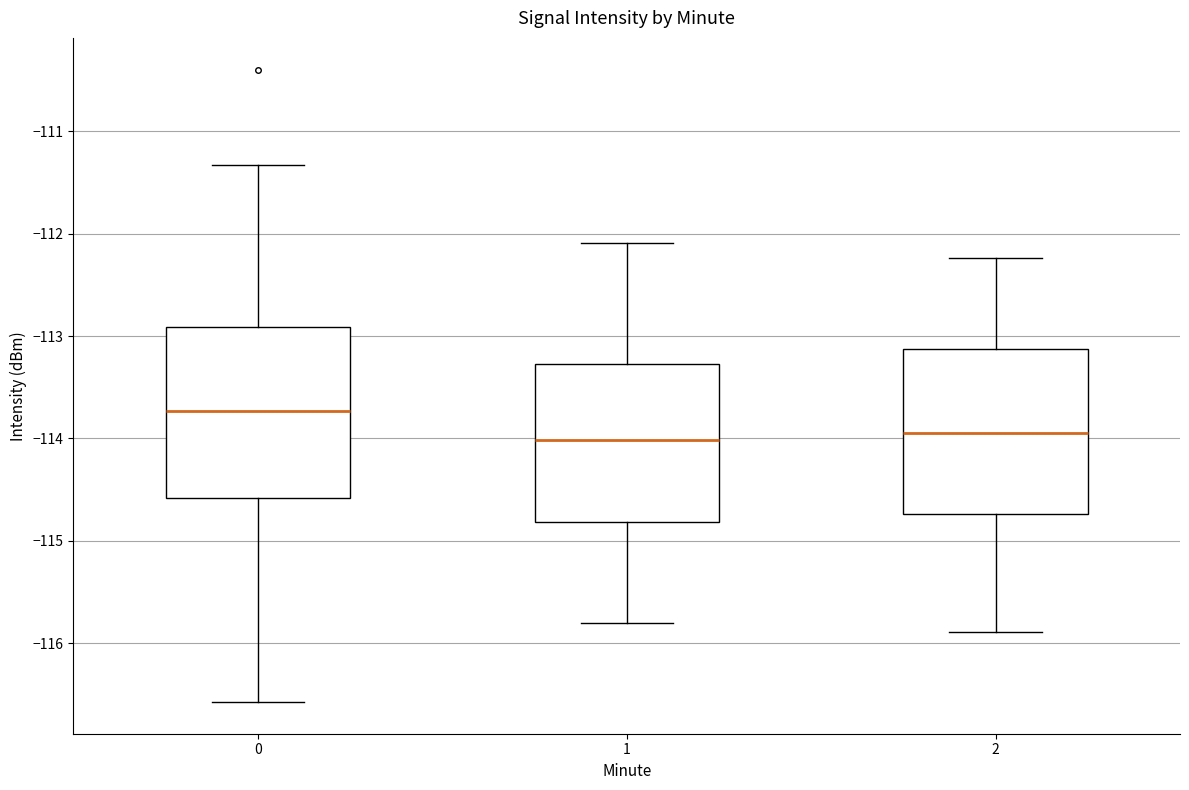

Where is the lower edge of the box at x = 0 on the y-axis? The values are not printed on the chart, so give them approximately, as read against the axis.

-114.6